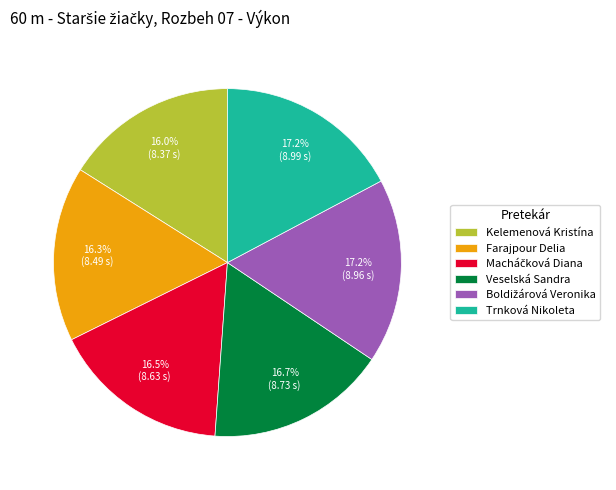

What portion of the pie excludes Veselská Sandra?

83.3%